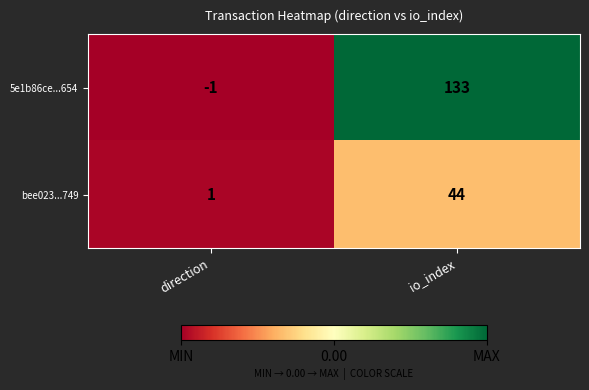

Reading left to right, what are all the values shown in this chart?

5e1b86ce...654: -1	133
bee023...749: 1	44